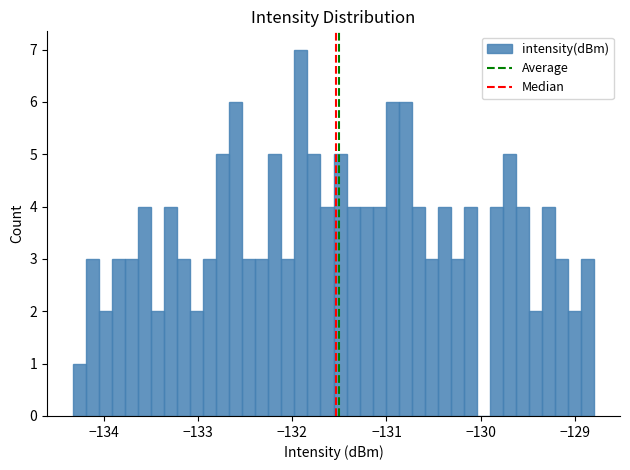

Read against the x-axis, roughly where is the centre of the tallest bar?

-131.9